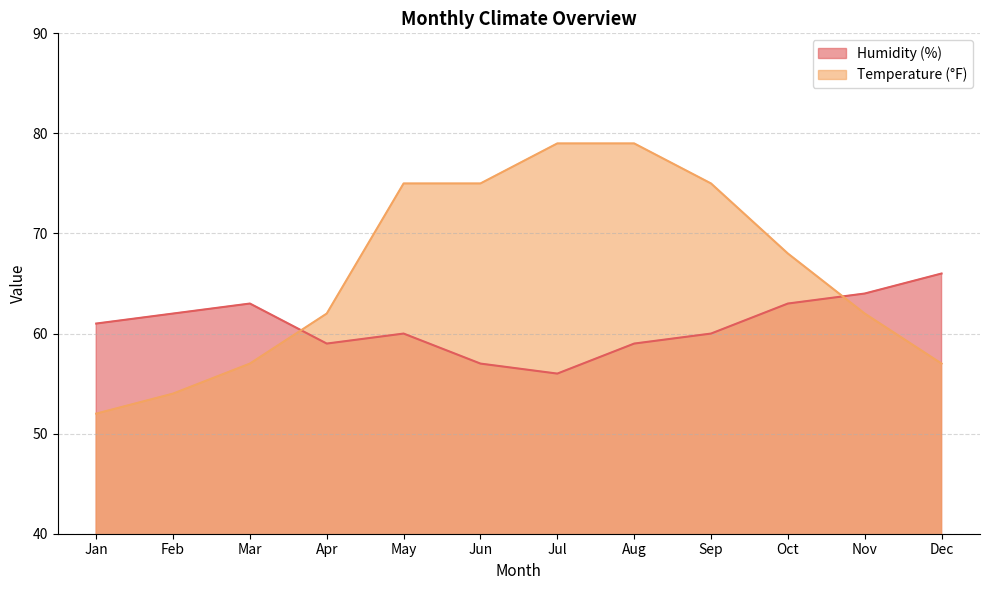

How many times do Temperature (°F) and Humidity (%) cross each other?

2